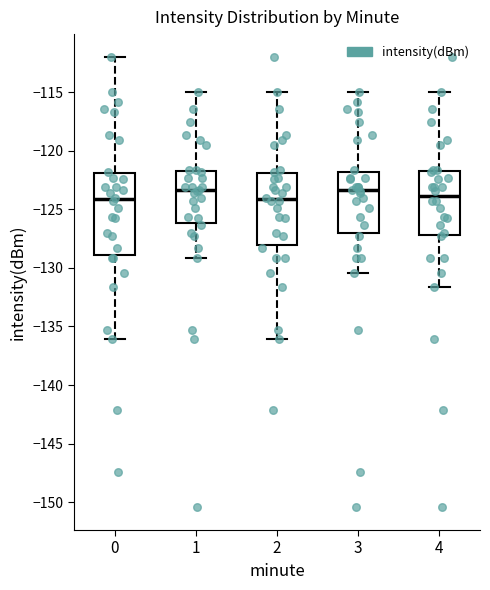

Reading left to right, transcribe this box plot: for each box, give where its median line is, the range the box spans, and where its two whiskers end, as read against the y-axis. The values are not printed on the chart, so give them approximately, as read against the axis.

0: median -124.0, box -129.0 to -122.0, whiskers -136.0 to -112.0
1: median -123.5, box -126.0 to -121.5, whiskers -129.0 to -115.0
2: median -124.0, box -128.0 to -122.0, whiskers -136.0 to -115.0
3: median -123.5, box -127.0 to -122.0, whiskers -130.5 to -115.0
4: median -124.0, box -127.0 to -121.5, whiskers -131.5 to -115.0